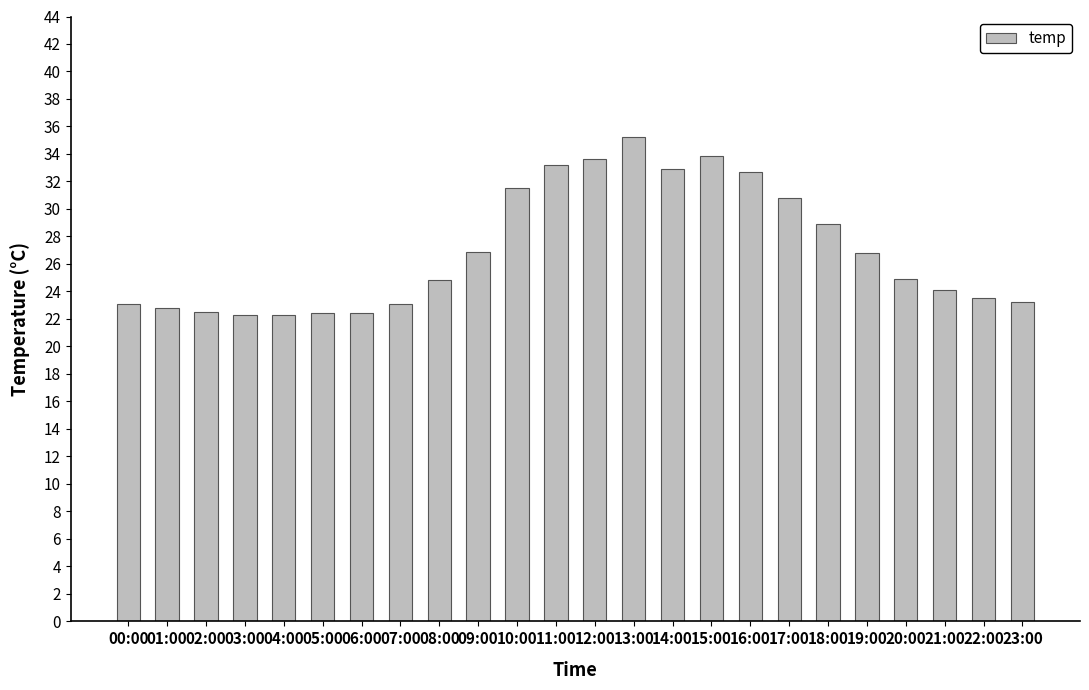

The value at 09:00 is 26.9. True or false?

True